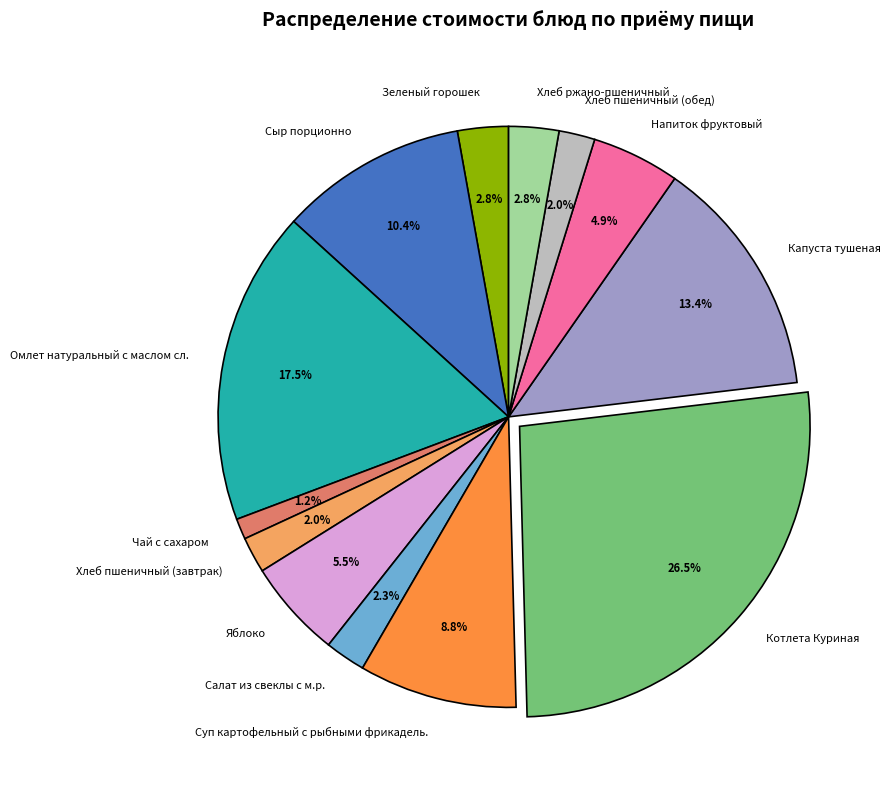

How many slices are in this pie chart?

13